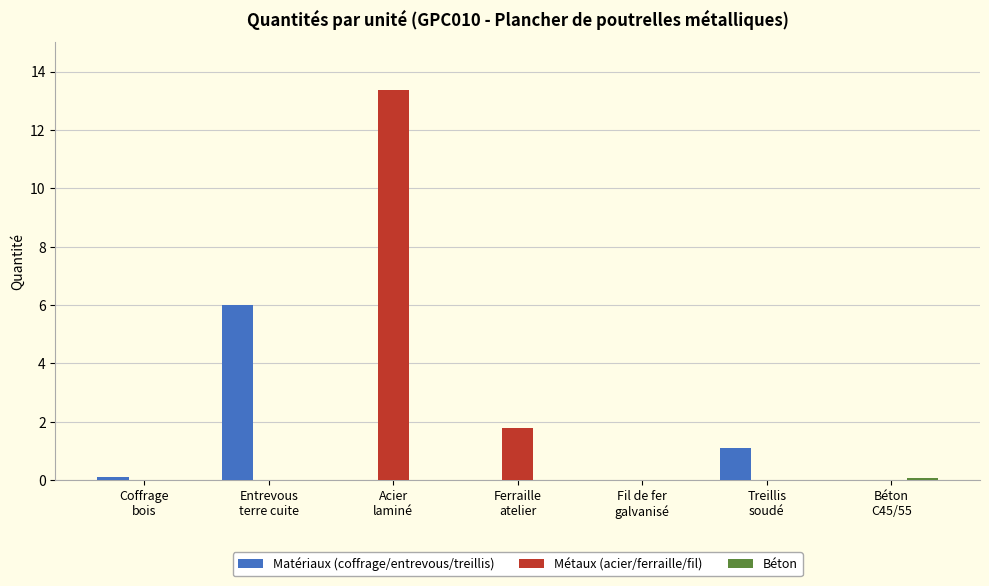

Which series has the largest total across all categories?

Métaux (acier/ferraille/fil)